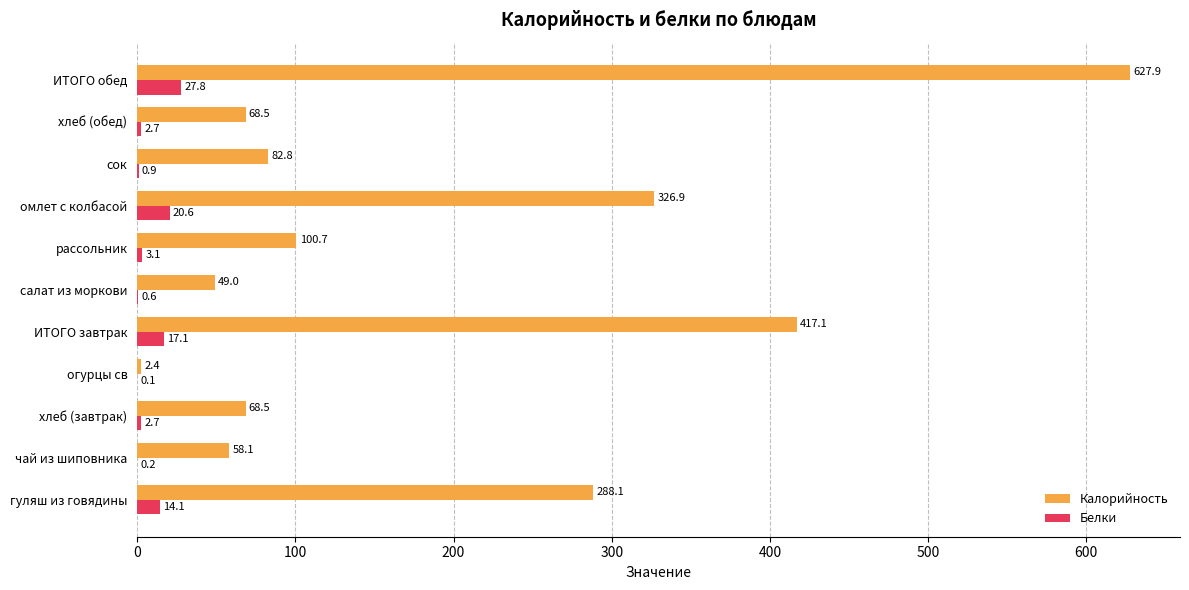

At which category is the sum across all series the highest?

ИТОГО обед